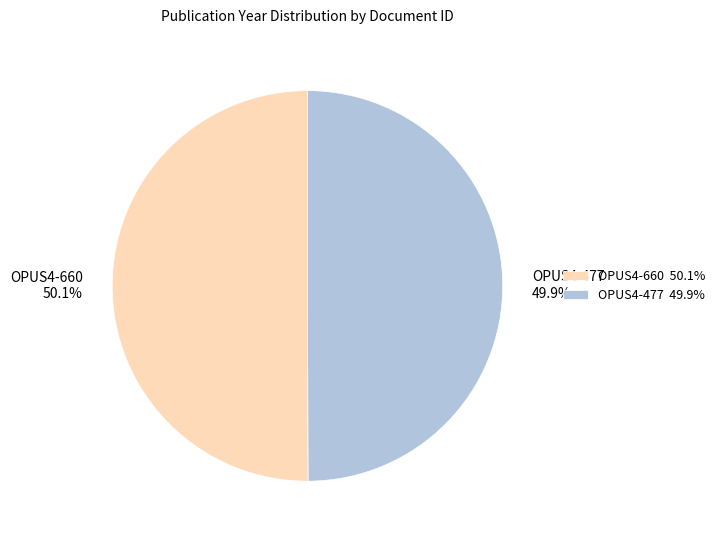

How many segments does this pie chart have?

2